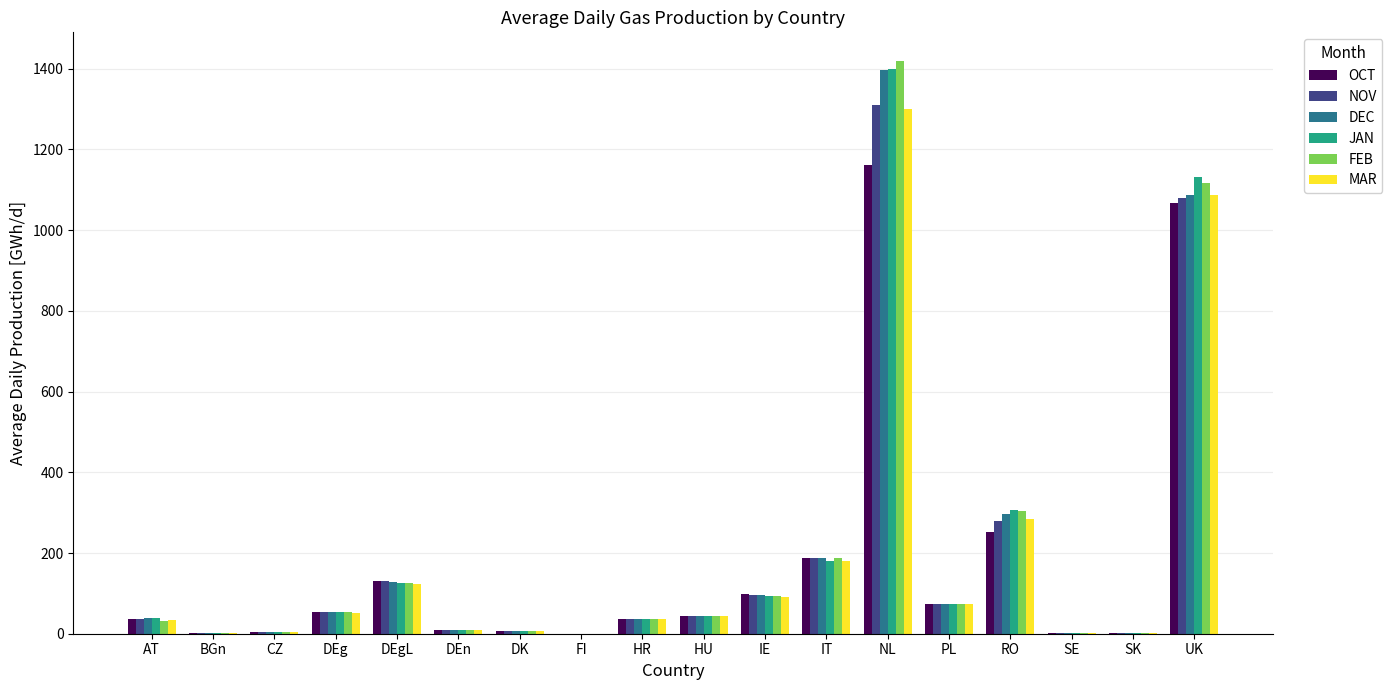

What is the difference between the MAR values at AT and SK?

31.4